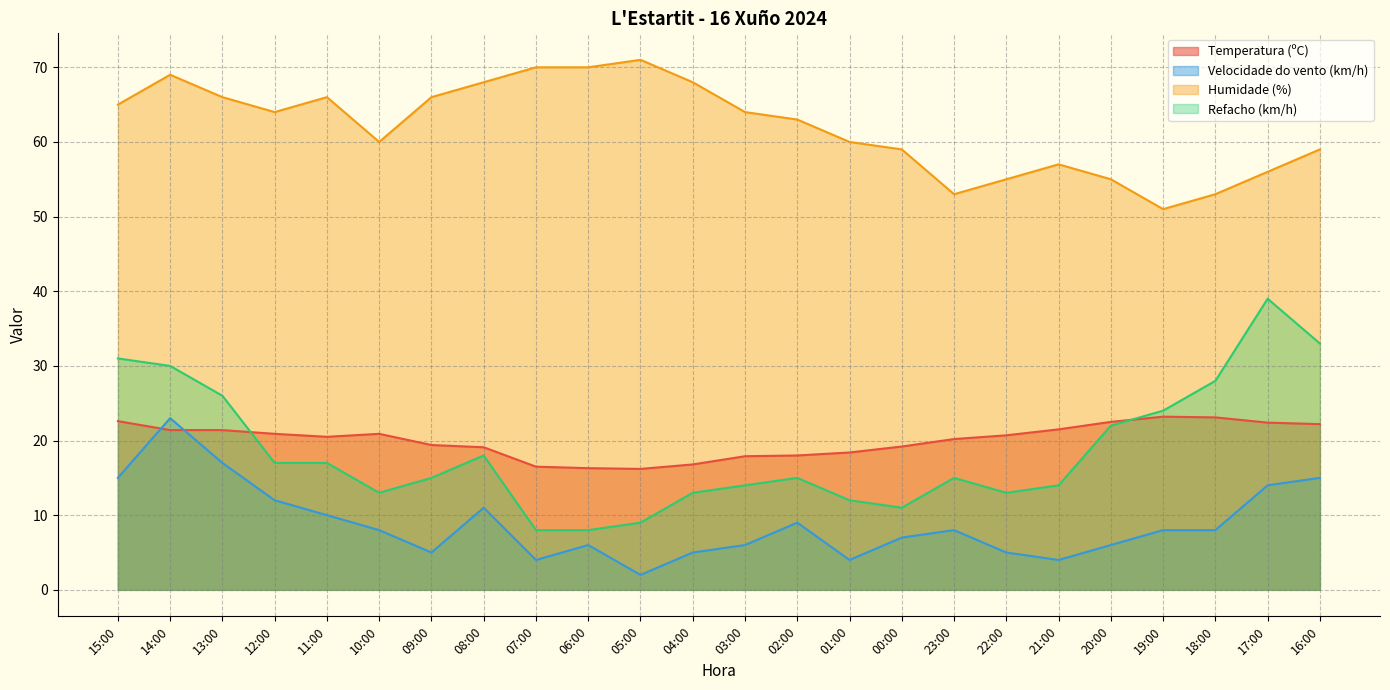

How many values in the Temperatura (ºC) series are below 20?

10